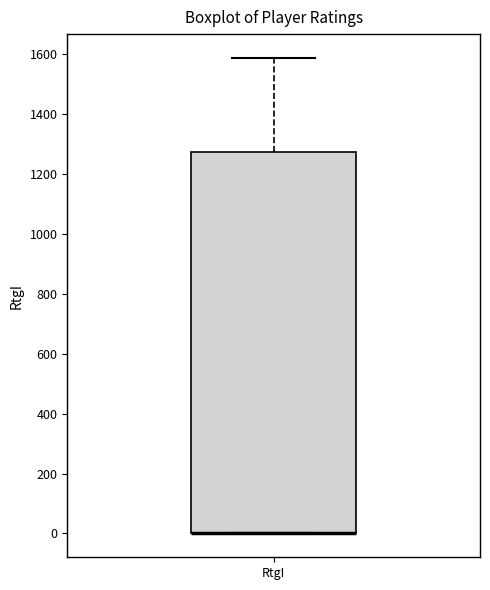

Read this box plot against the y-axis: the position of the median line, the range covered by the box, and the ends of both whiskers. The values are not printed on the chart, so give them approximately, as read against the axis.

median 0 (drawn on the box's lower edge), box 0 to 1280, whiskers 0 to 1580